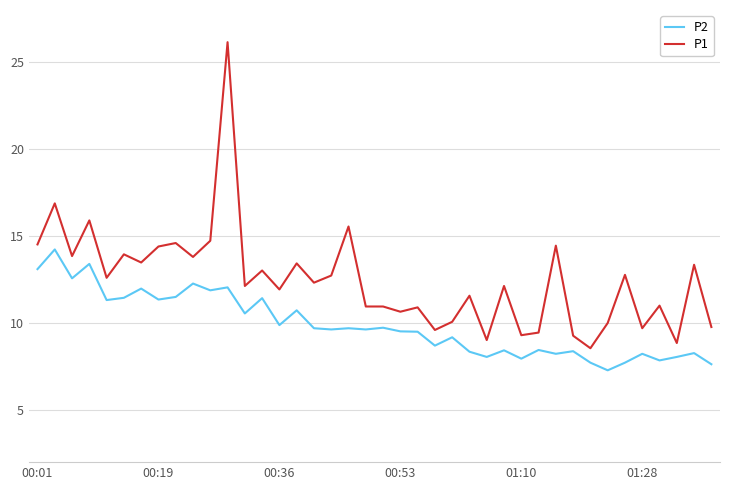

Count the number of categories in the chart.

40